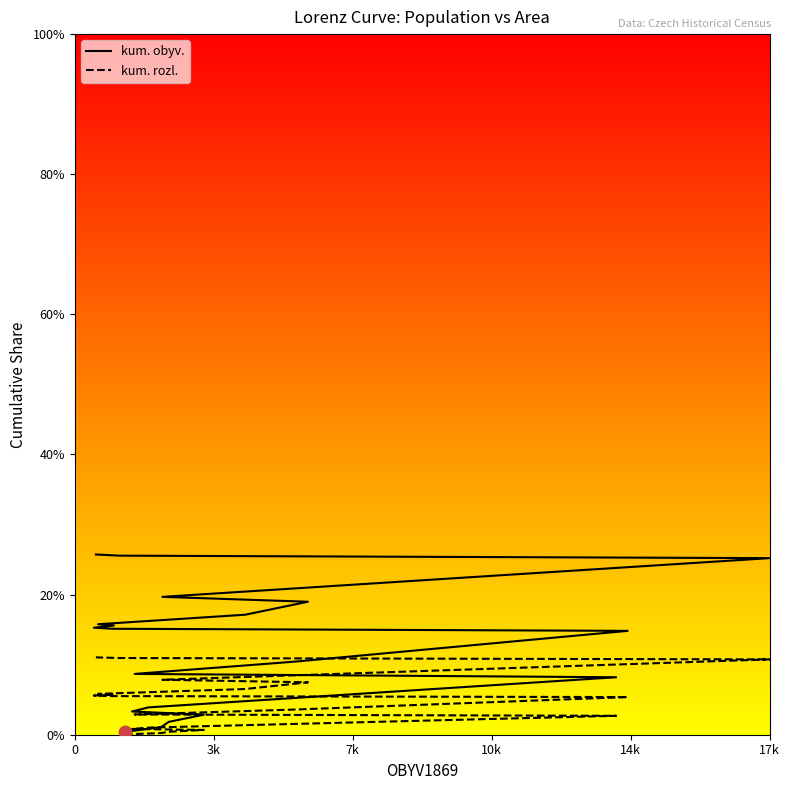

Which series reaches the maximum Y coordinate?

kum. obyv.